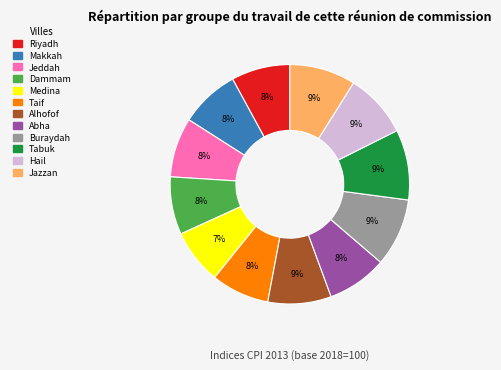

To the nearest percent, what is the average slice percentage?

8%